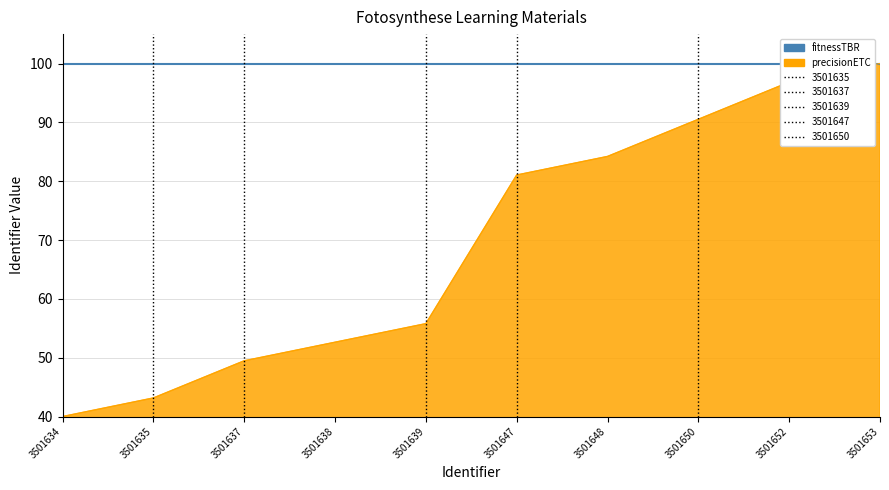

Reading left to right, what are all the values shown in this chart?

40.0	43.2	49.5	52.6	55.8	81.1	84.2	90.5	96.8	100.0